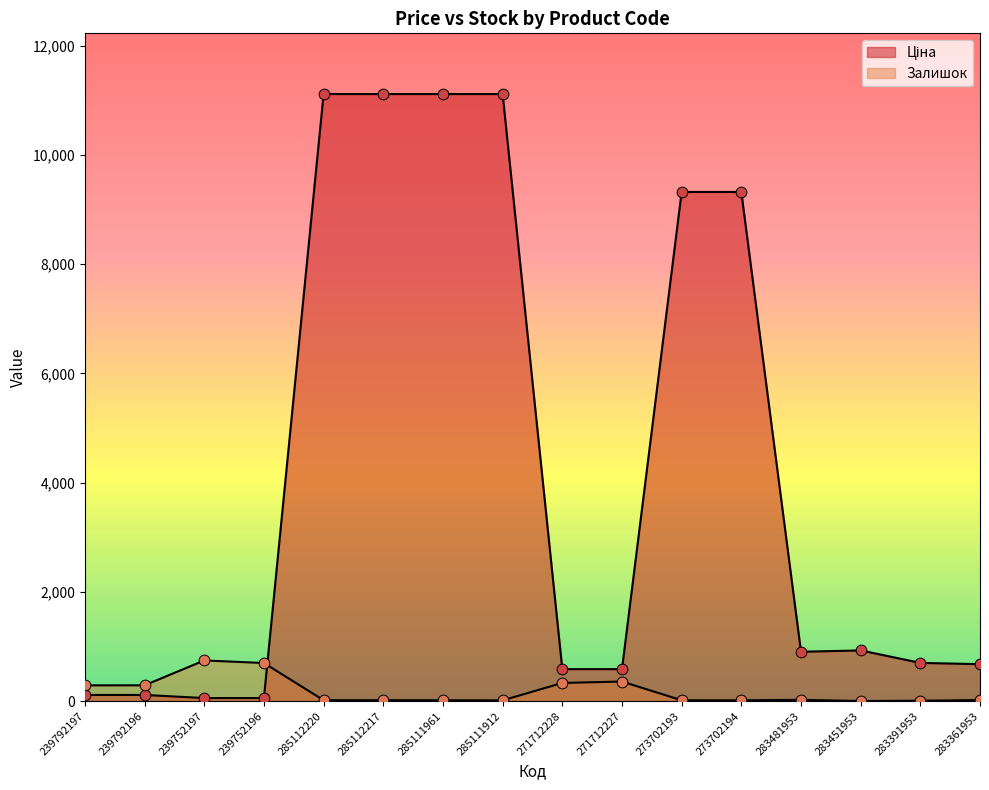

Which series has the widest spread of Y values?

Ціна